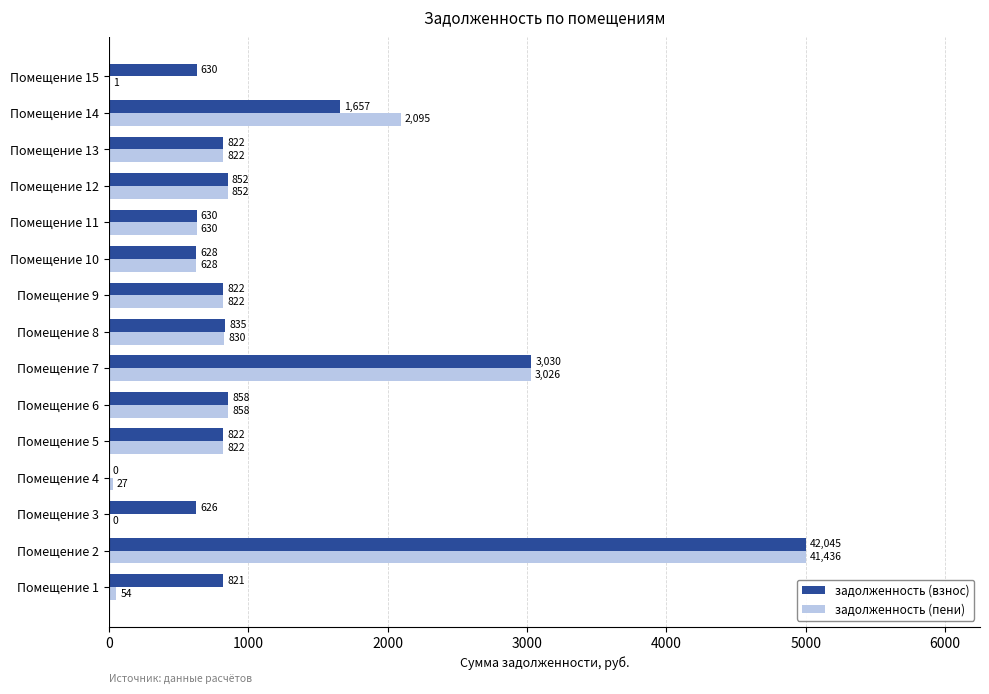

The задолженность (пени) series shows 886.4 at Помещение 7. True or false?

False